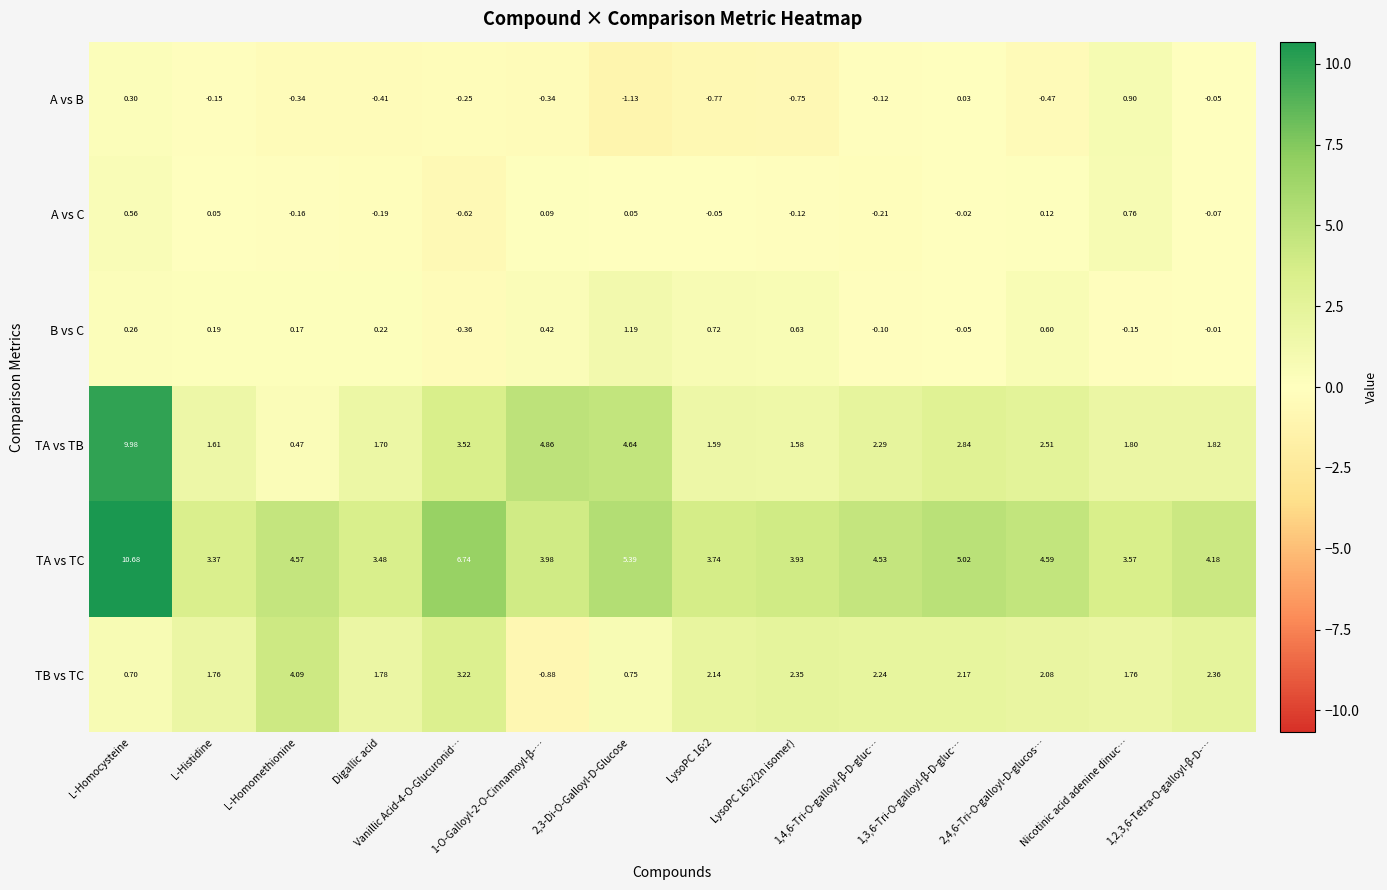

List the series in order of their peak value, lowest first.

A vs C, A vs B, B vs C, TB vs TC, TA vs TB, TA vs TC